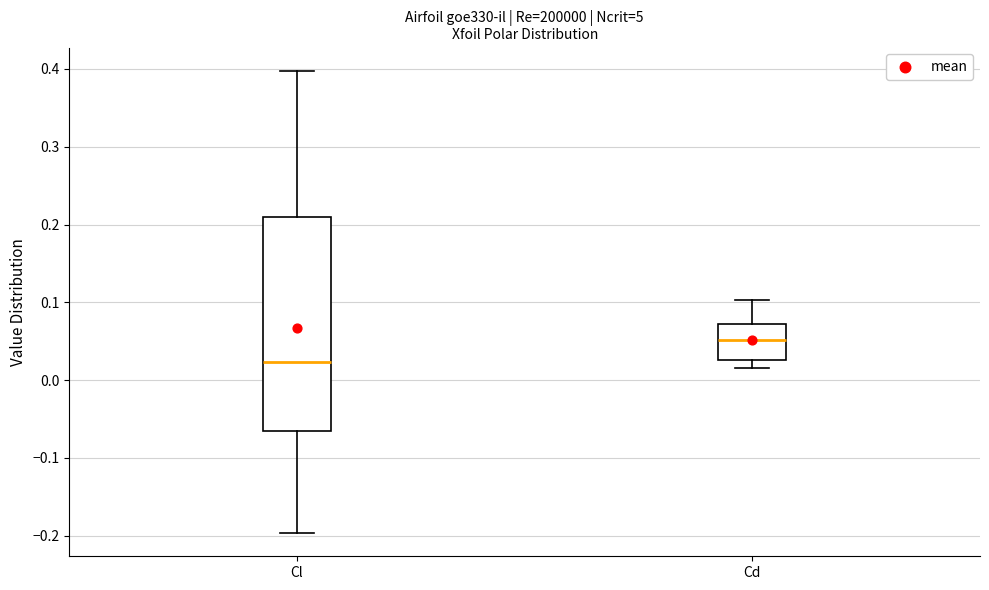

Reading left to right, read every box against the y-axis: the position of its median line, the range the box covers, and the ends of its whiskers. The values are not printed on the chart, so give them approximately, as read against the axis.

Cl: median 0.02, box -0.07 to 0.21, whiskers -0.20 to 0.40
Cd: median 0.05, box 0.03 to 0.07, whiskers 0.02 to 0.10